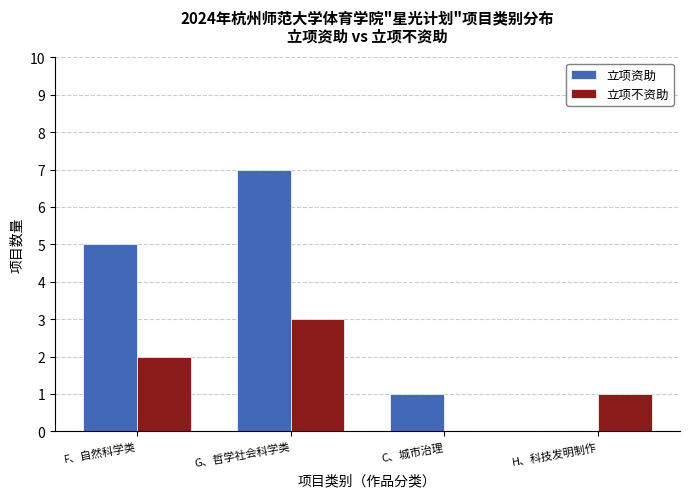

Which series changed the most between F、自然科学类 and H、科技发明制作?

立项资助